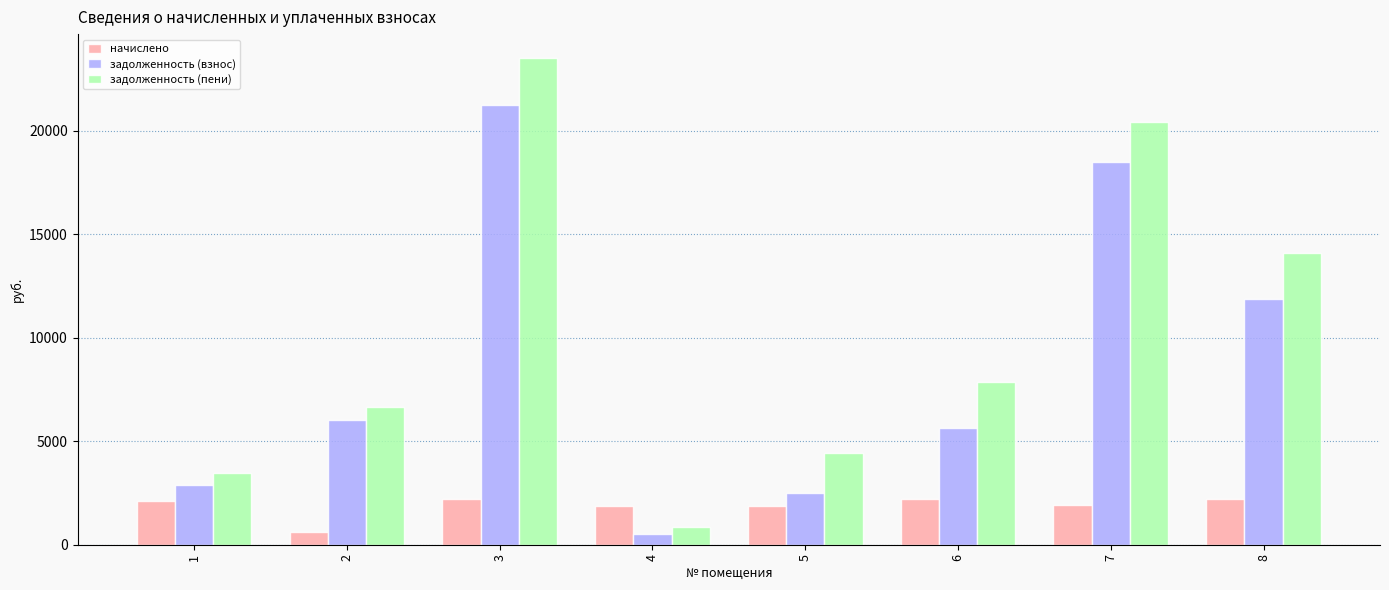

Which series has the largest total across all categories?

задолженность (пени)